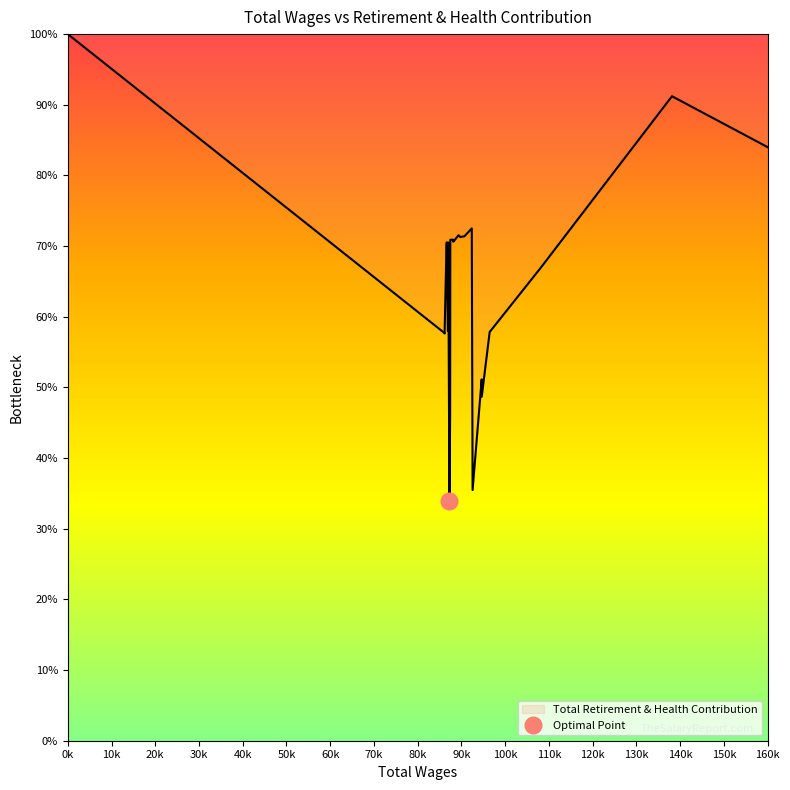

Between 87245 and 92355, which is larger?

92355